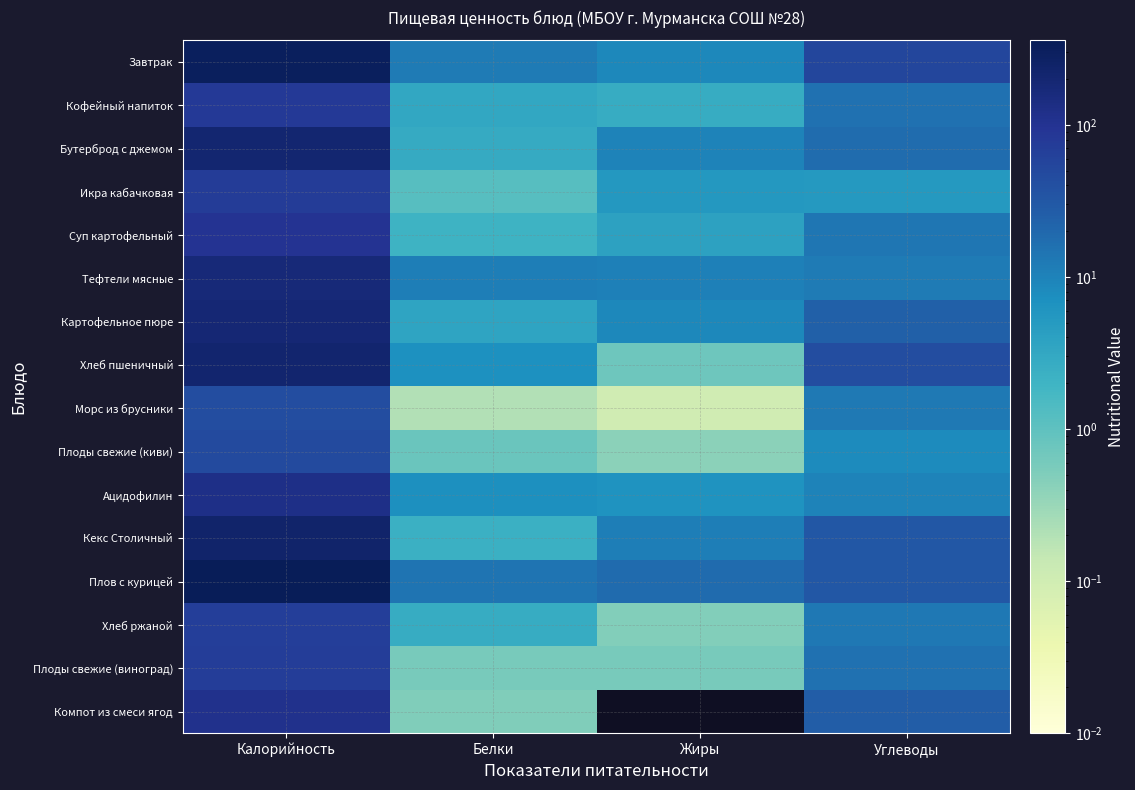

What is the difference between the highest and lowest values at Углеводы?

48.8